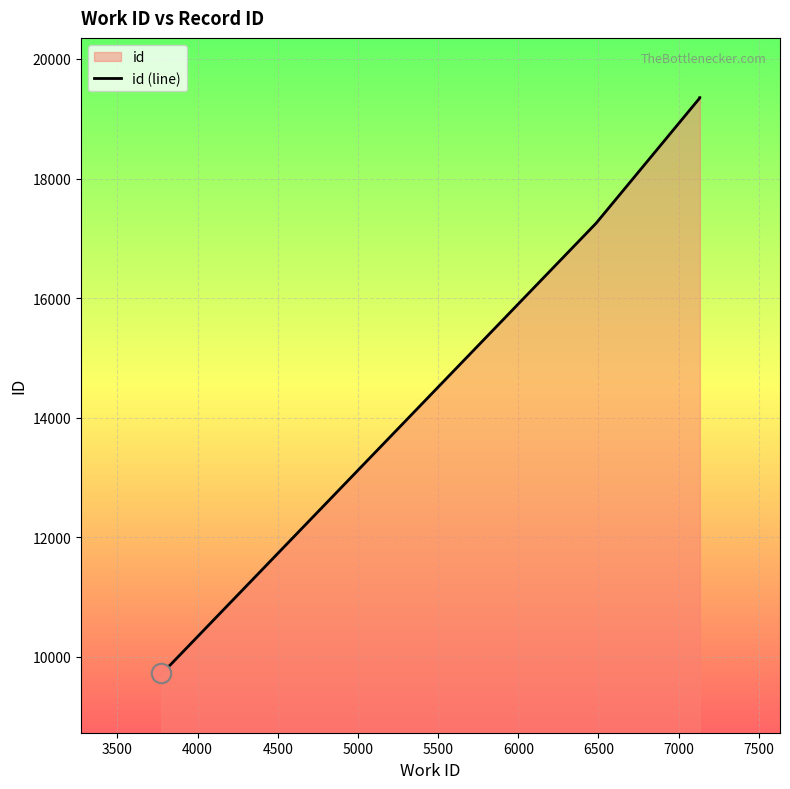

The chart shows a value of 31246 at 7500. True or false?

False